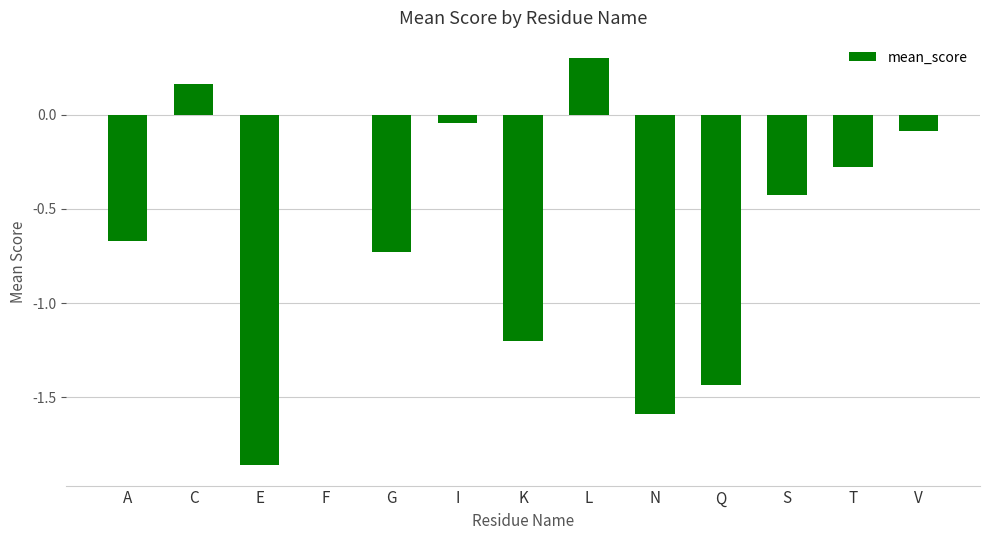

How many data points does each series have?

13